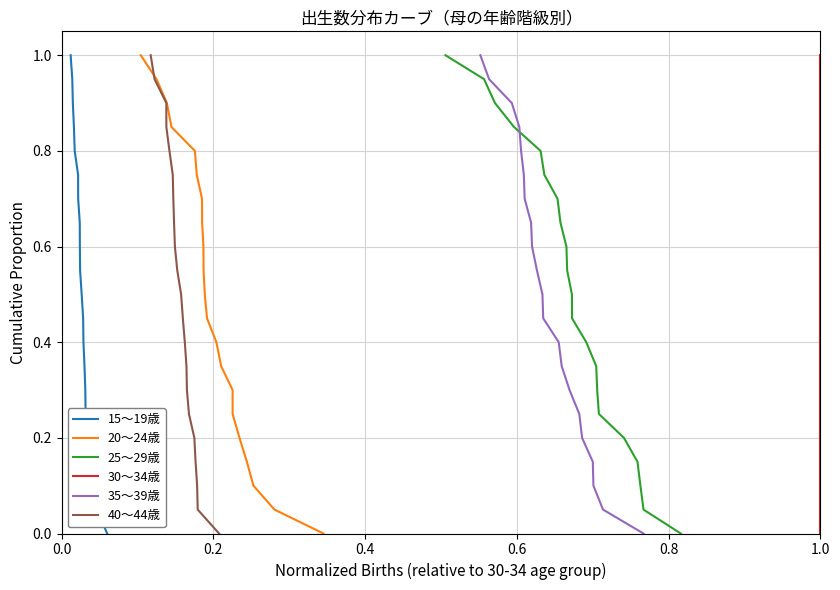

What is the maximum value for 20～24歳?

1.0